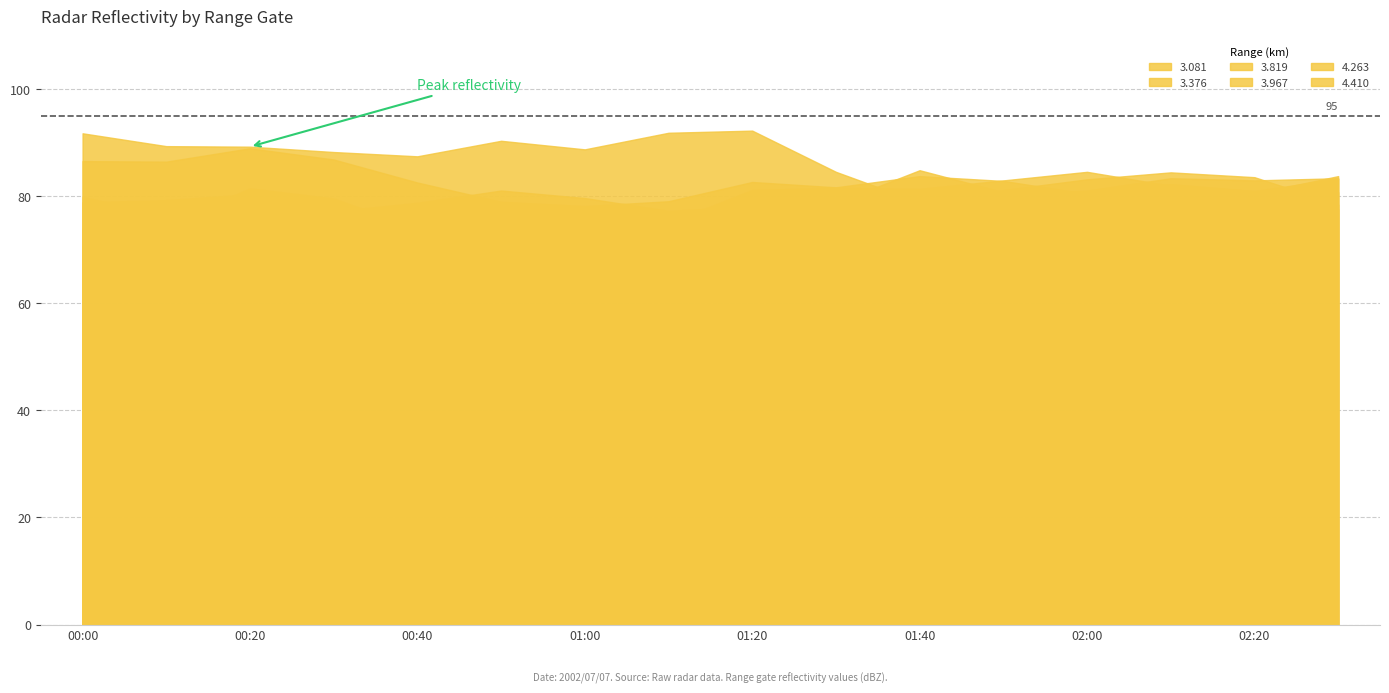

Read the 3.376 value at 01:20.

82.7